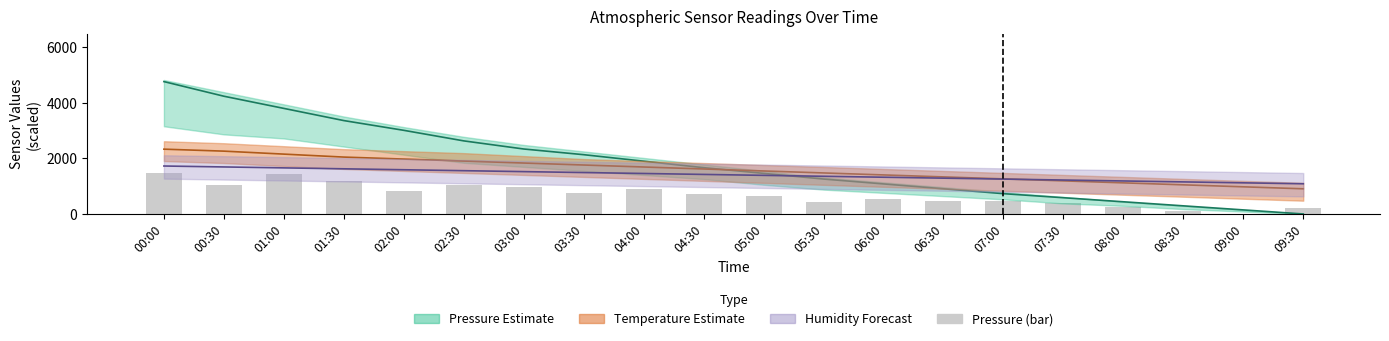

What is the difference between the pressure (raw) values at 00:30 and 06:30?

585.4